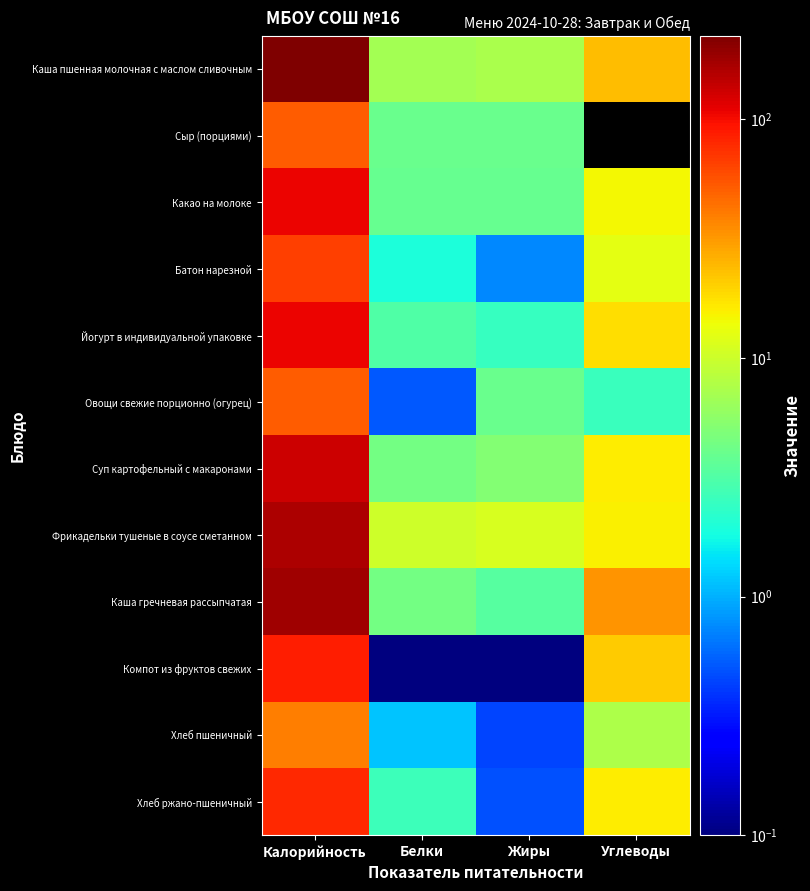

Between Углеводы and Жиры, which is larger?

Углеводы